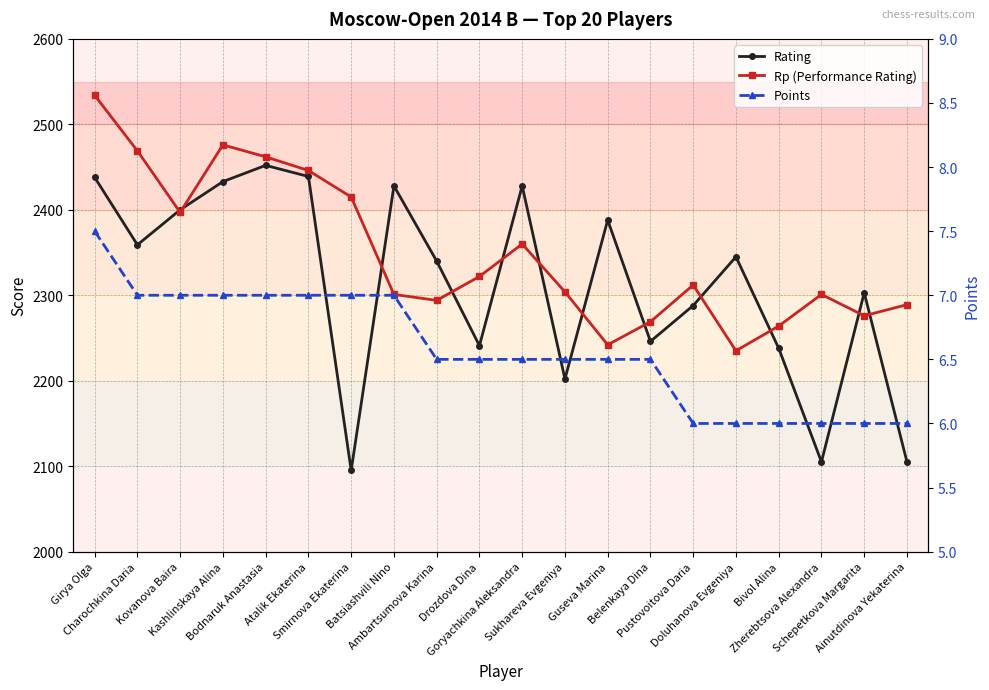

The value of Points at Pustovoitova Daria is 8.2. True or false?

False